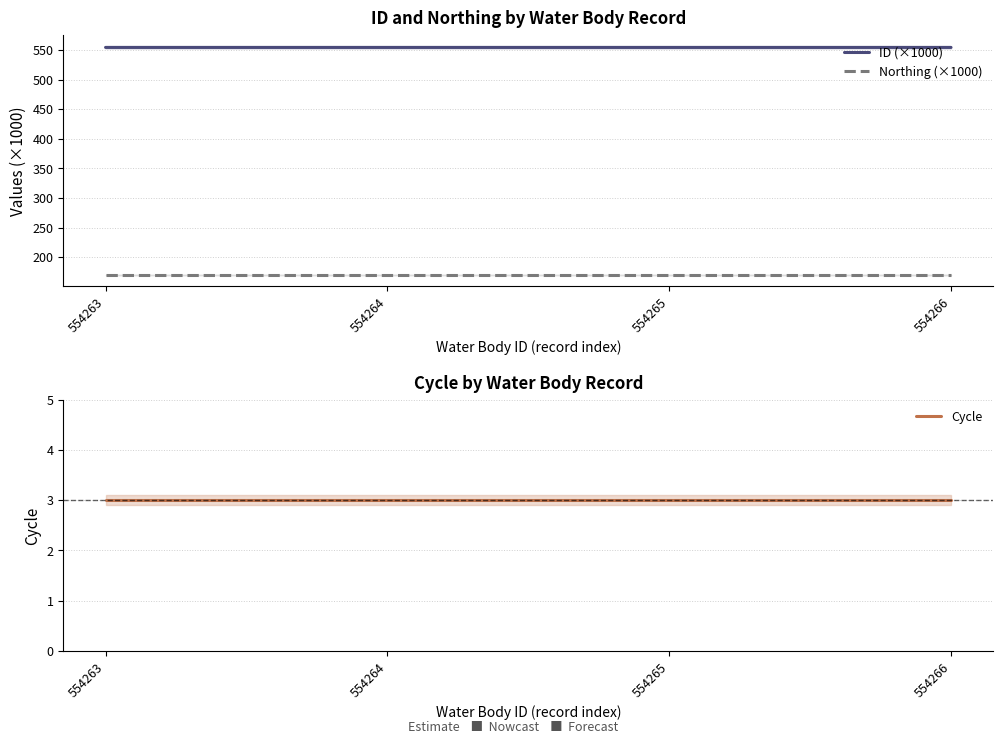

What is the value of the ID (×1000) point at the 2nd from the left?

554.3